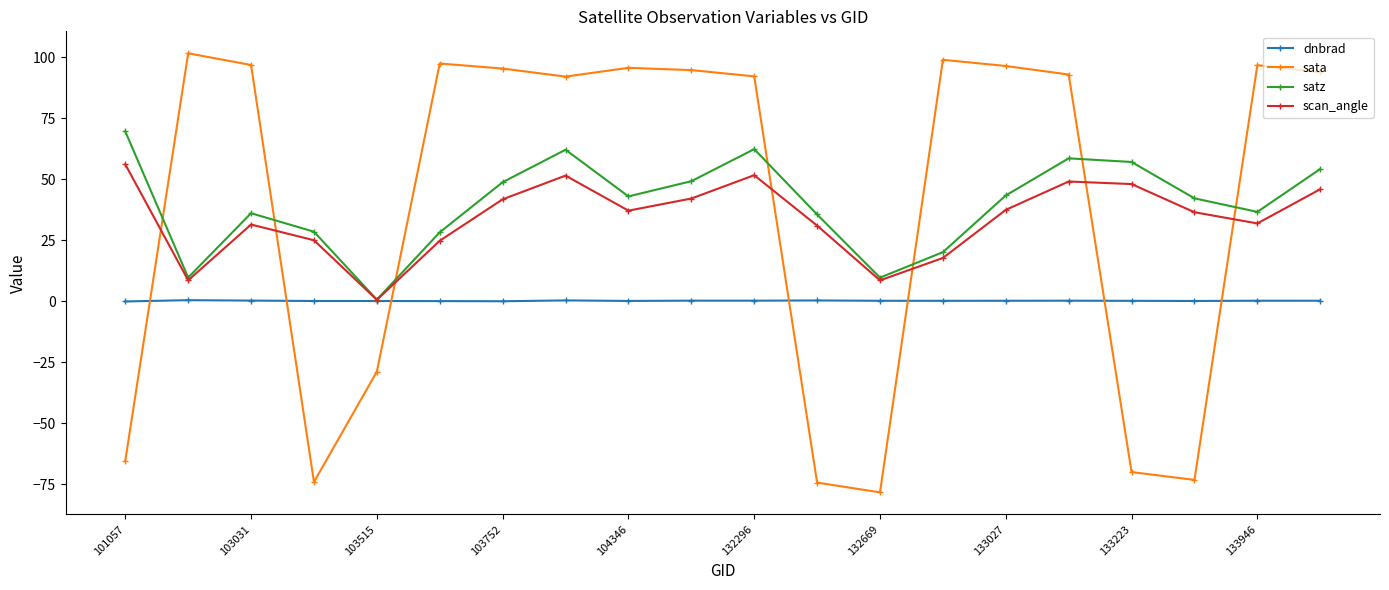

Which series has the widest spread of values?

sata